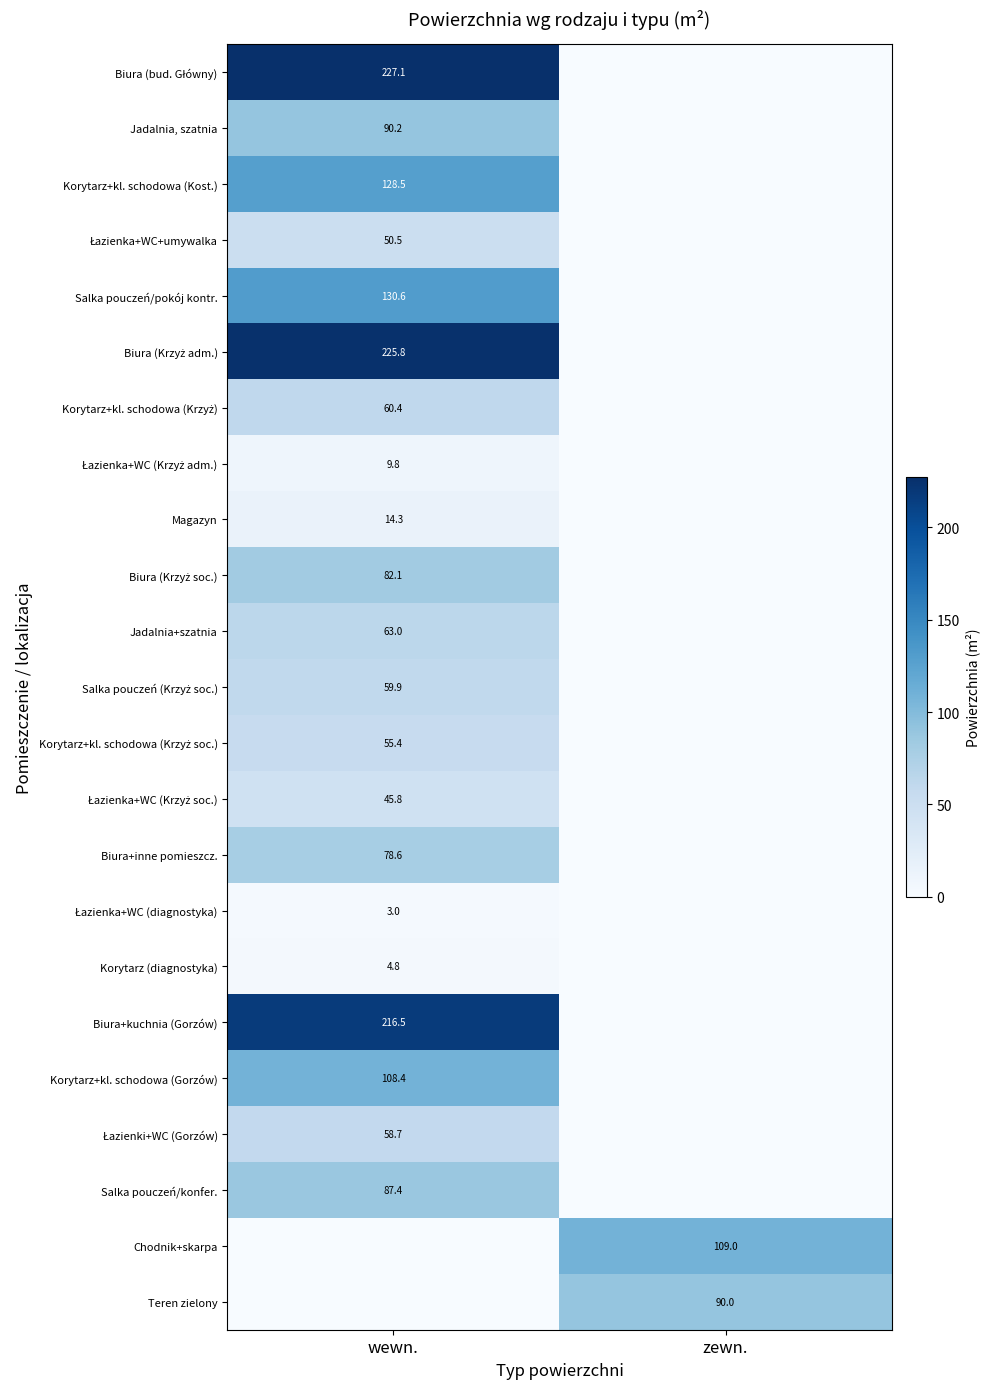

What is the greatest value displayed?

227.1